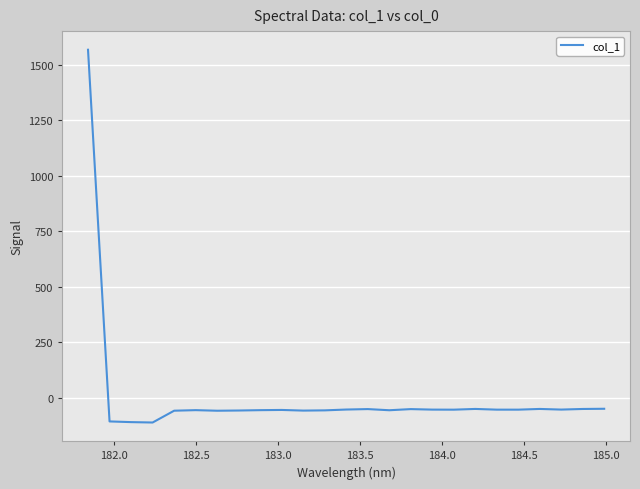

What is the difference between the maximum and minimum values?

1679.6